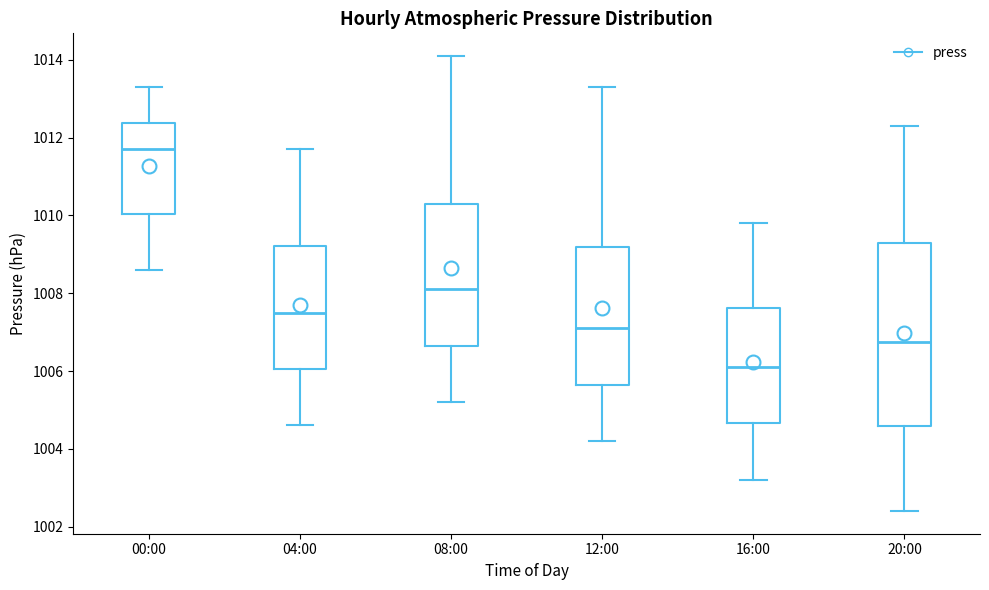

Comparing the boxes themselves (not the whiskers), which one is the tallest?

20:00